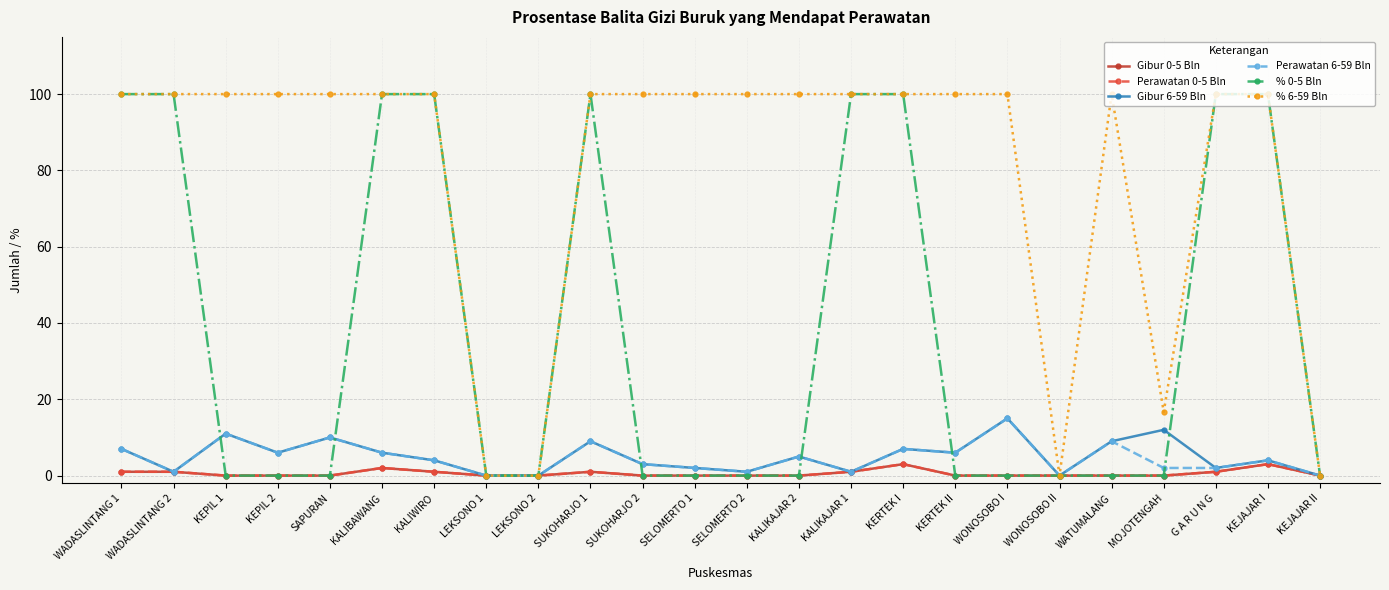

What position from the left is SUKOHARJO 1?

10